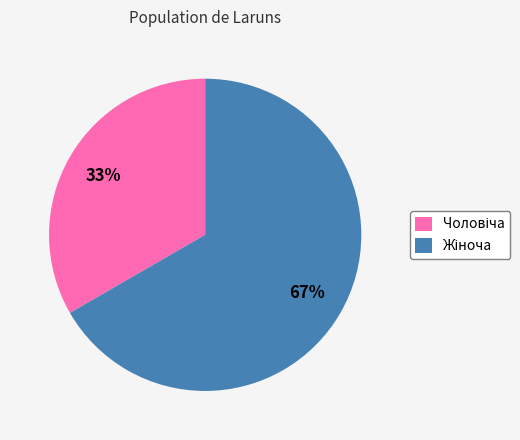

Does any single category account for the majority?

Yes